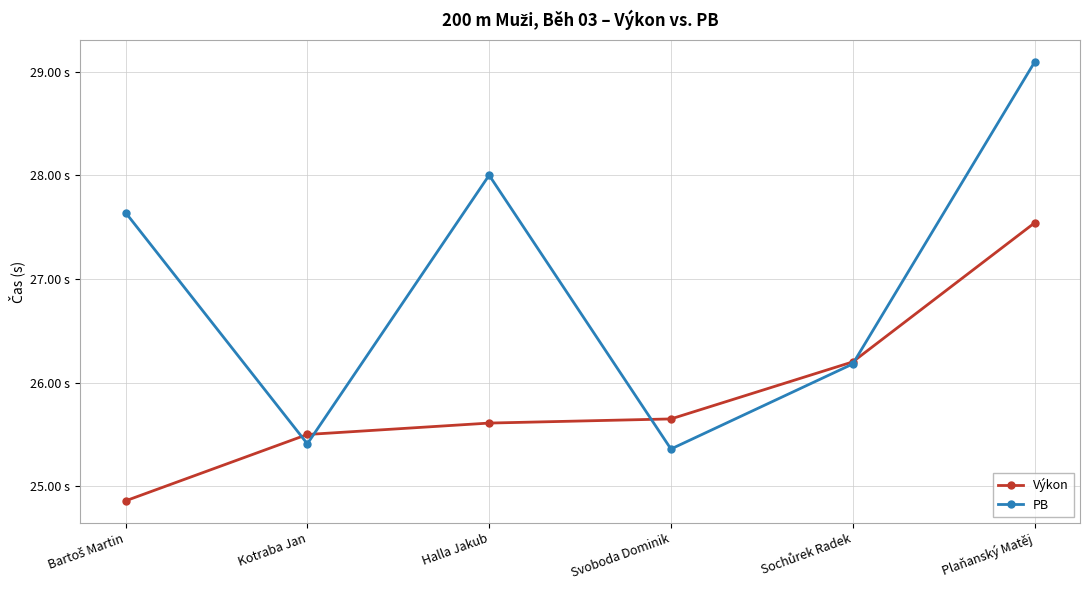

Does the chart have visible grid lines?

Yes